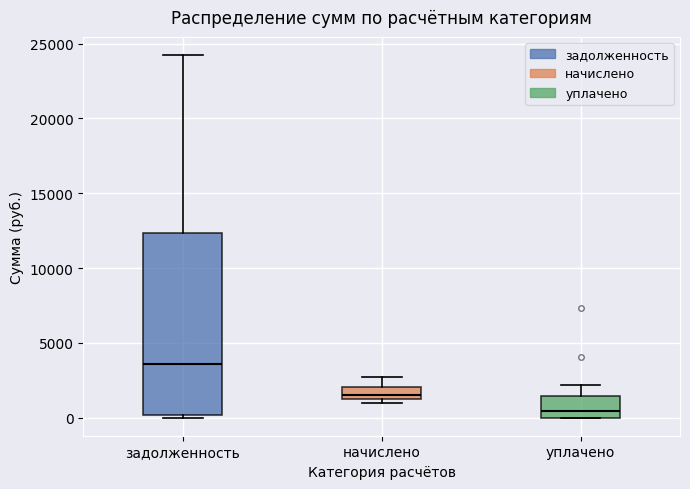

Reading left to right, read every box against the y-axis: the position of its median line, the range the box covers, and the ends of its whiskers. The values are not printed on the chart, so give them approximately, as read against the axis.

задолженность: median 3500, box 0 to 12500, whiskers 0 (just below the box's lower edge) to 24000
начислено: median 1500, box 1000 to 2000, whiskers 1000 (just below the box's lower edge) to 2500
уплачено: median 500, box 0 to 1500, whiskers 0 to 2000